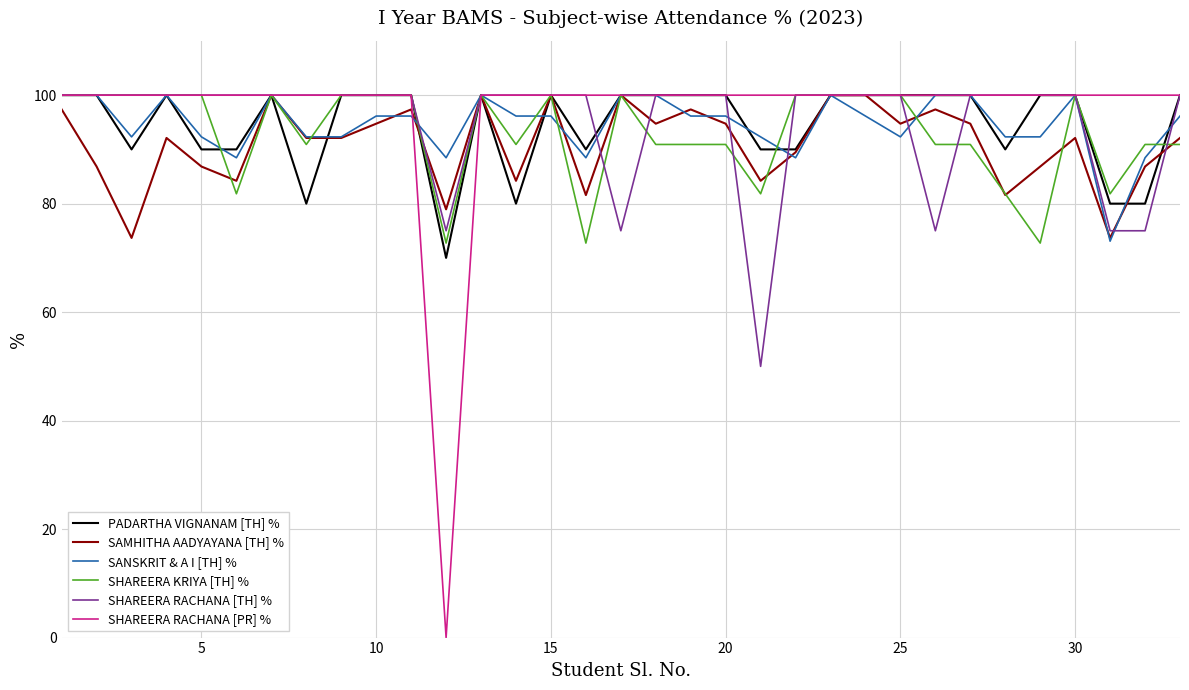

Which series has the widest spread of values?

SHAREERA RACHANA [PR] %